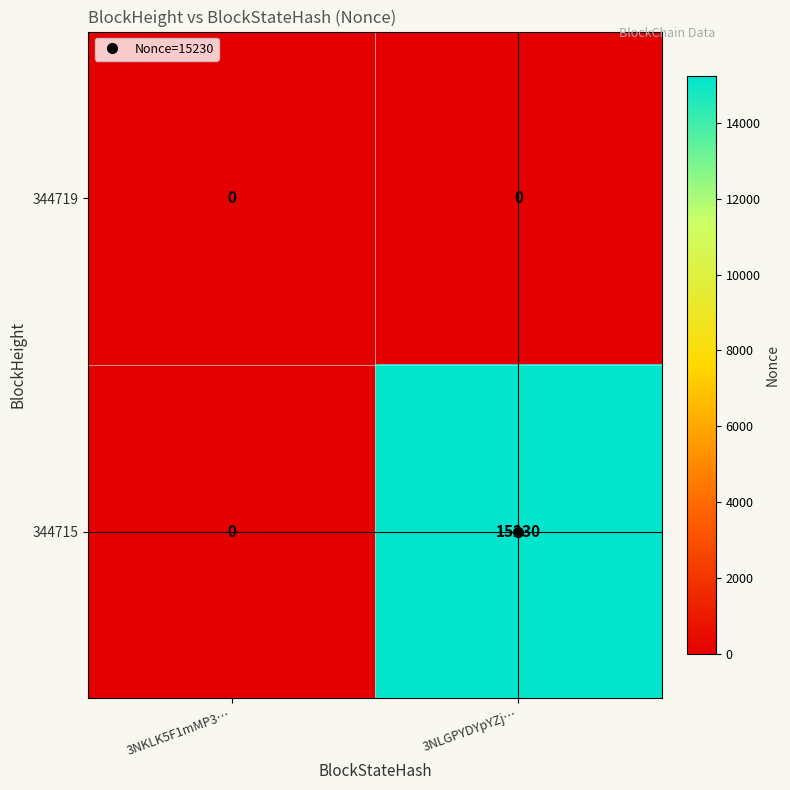

What is the greatest value displayed?

15230